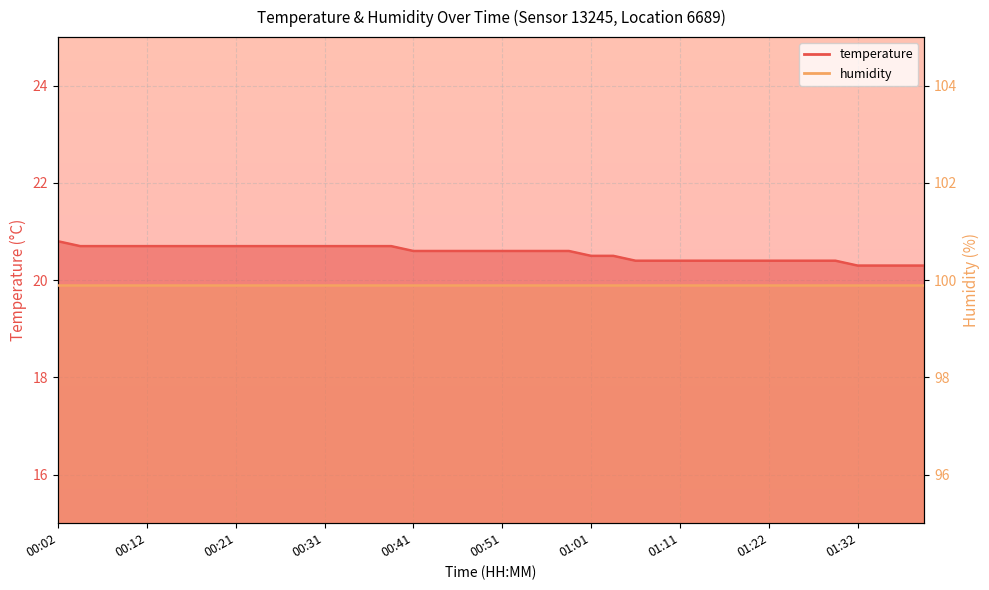

True or false: the data shows 20.4 at 01:08.

True